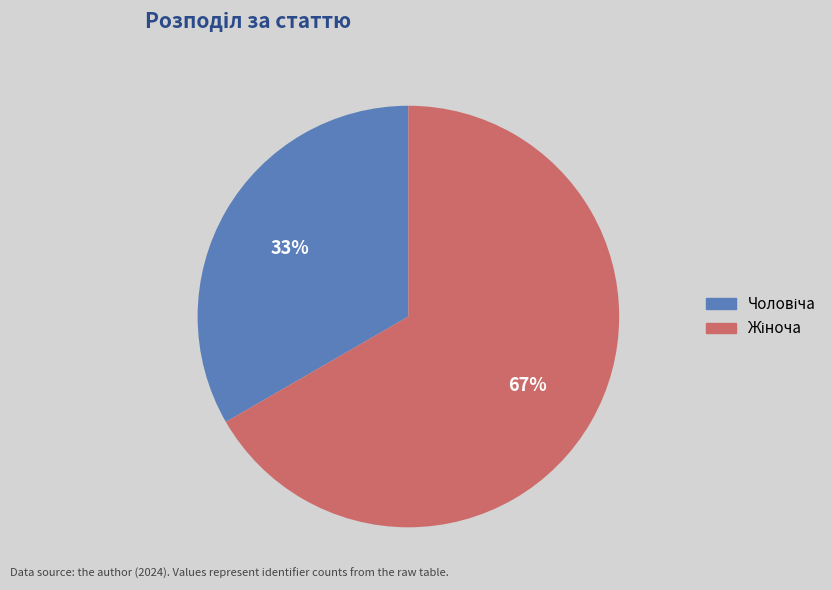

Is there a majority slice in this chart?

Yes